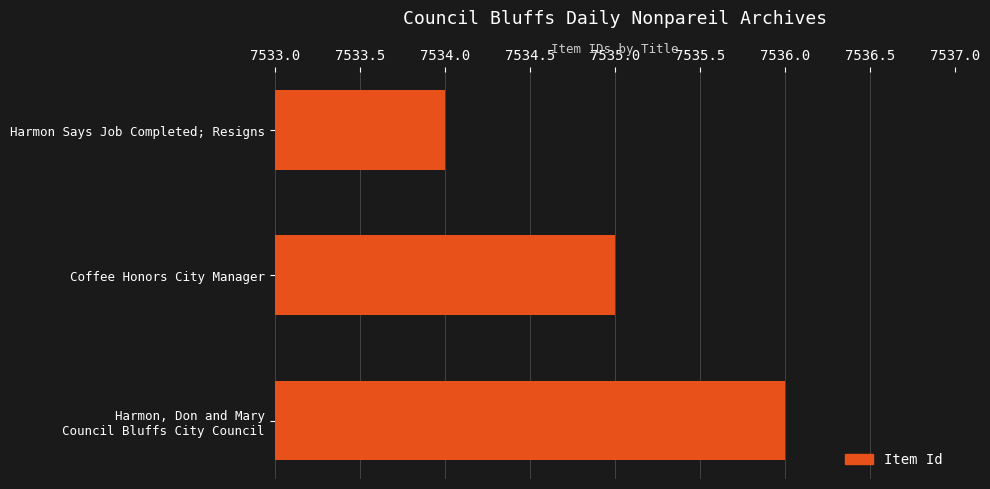

Rank the categories by value from lowest to highest.

Harmon Says Job Completed; Resigns, Coffee Honors City Manager, Harmon, Don and Mary
Council Bluffs City Council